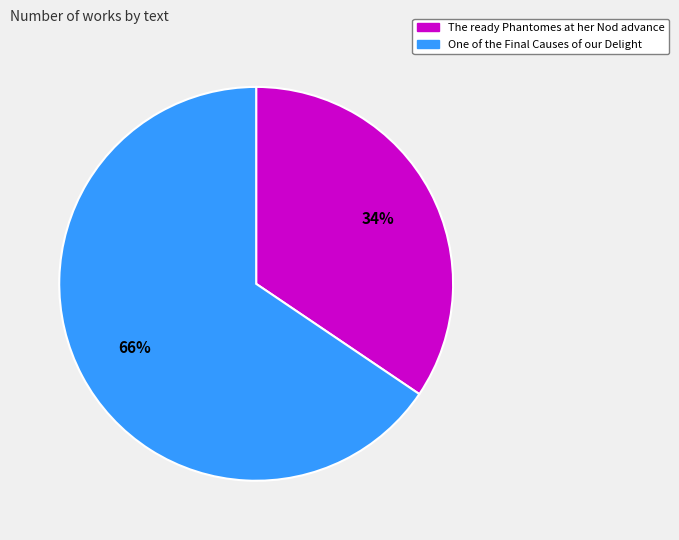

To the nearest percent, what percentage of the pie is The ready Phantomes at her Nod advance?

34%